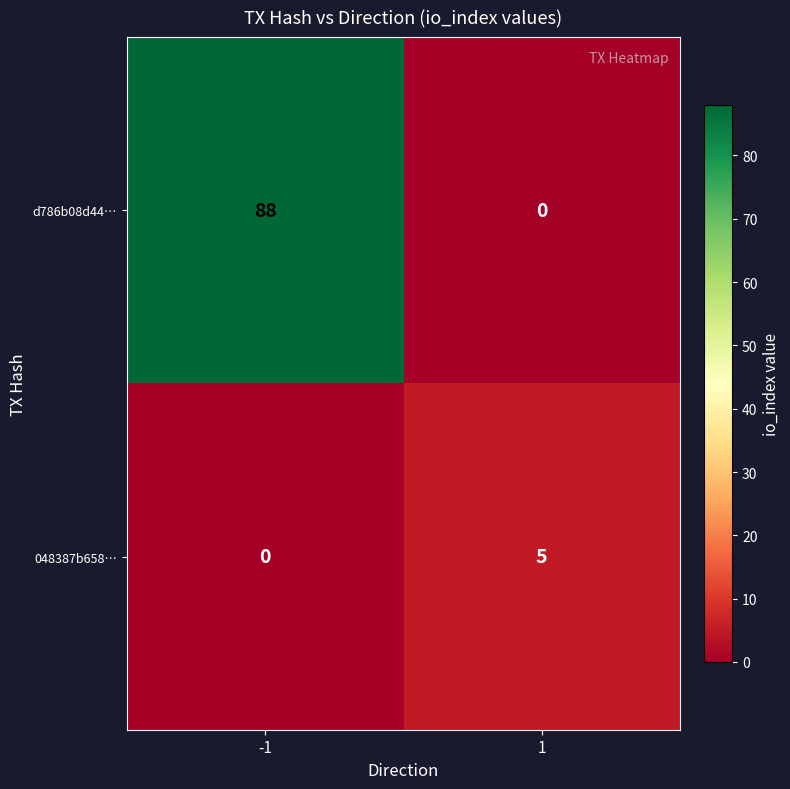

Which series has the largest range (max minus min)?

d786b08d44…